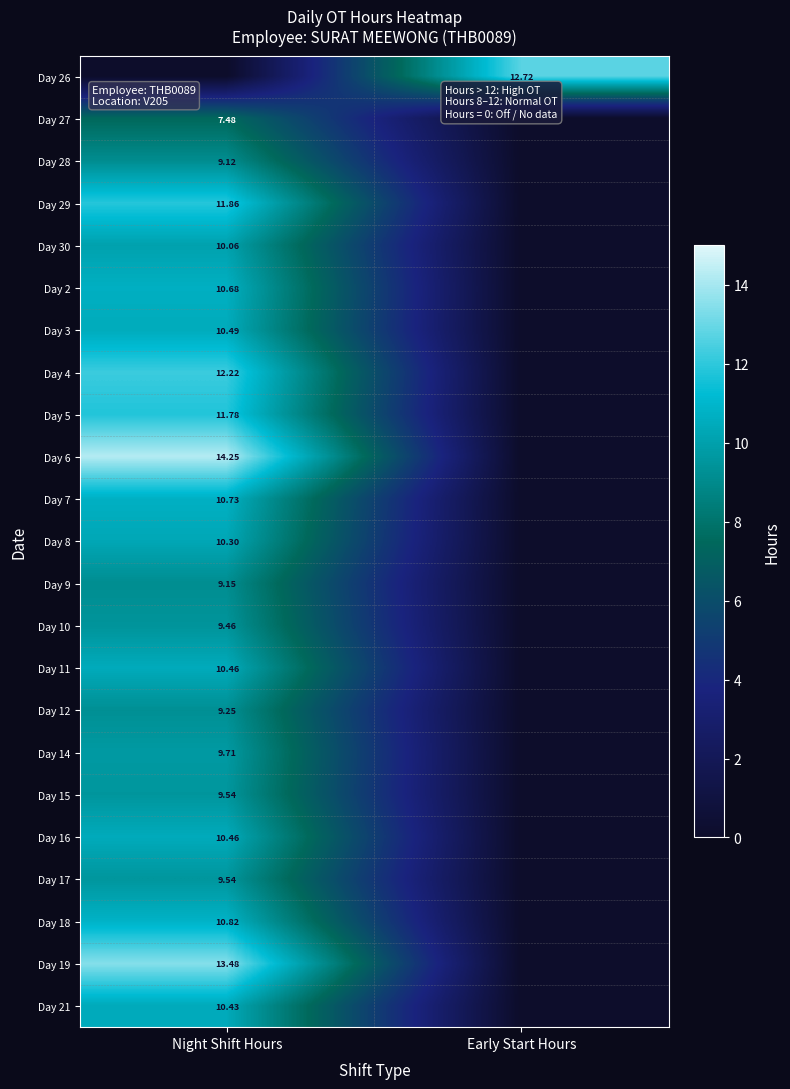

The value of Day 5 at Early Start Hours is 5.0. True or false?

False